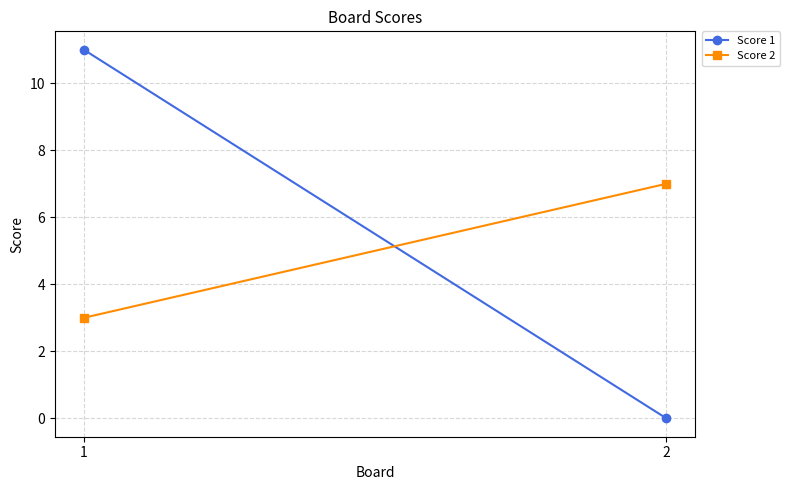

At how many categories does at least one series exceed 0?

2